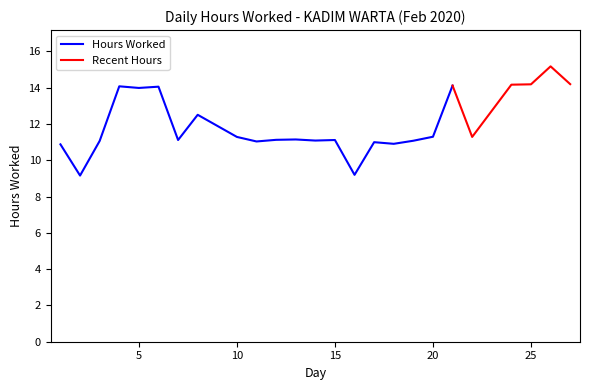

What is the average value?

12.0